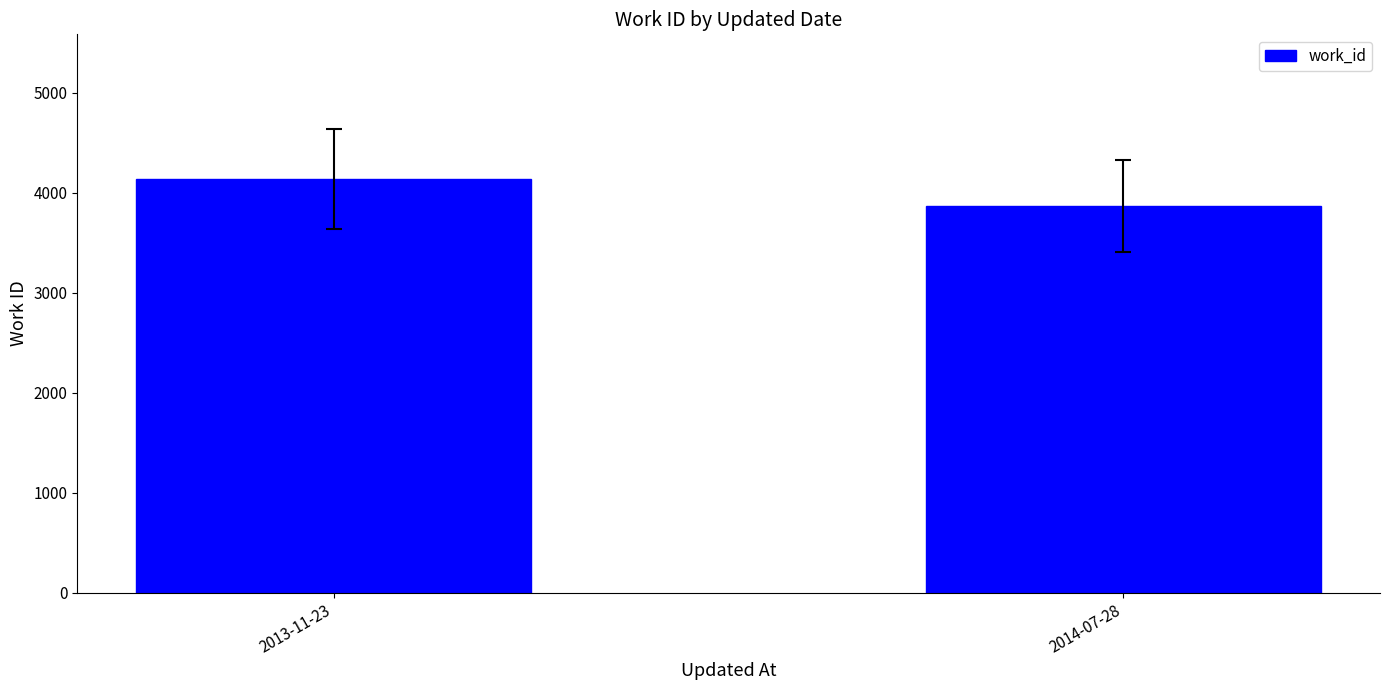

The value at 2013-11-23 is 6550. True or false?

False